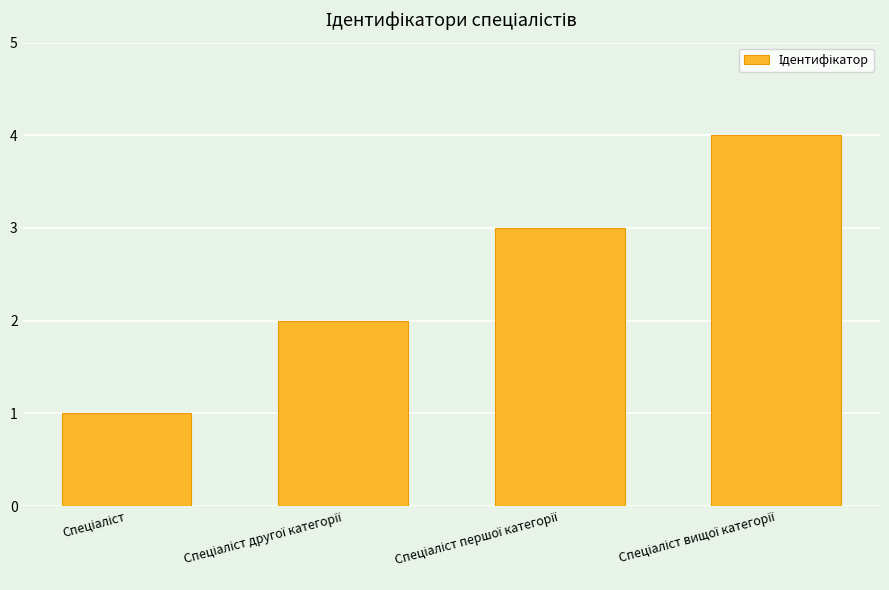

What is the maximum value shown in the chart?

4